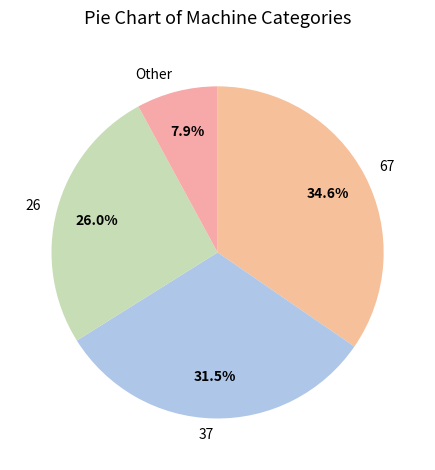

Is there a majority slice in this chart?

No